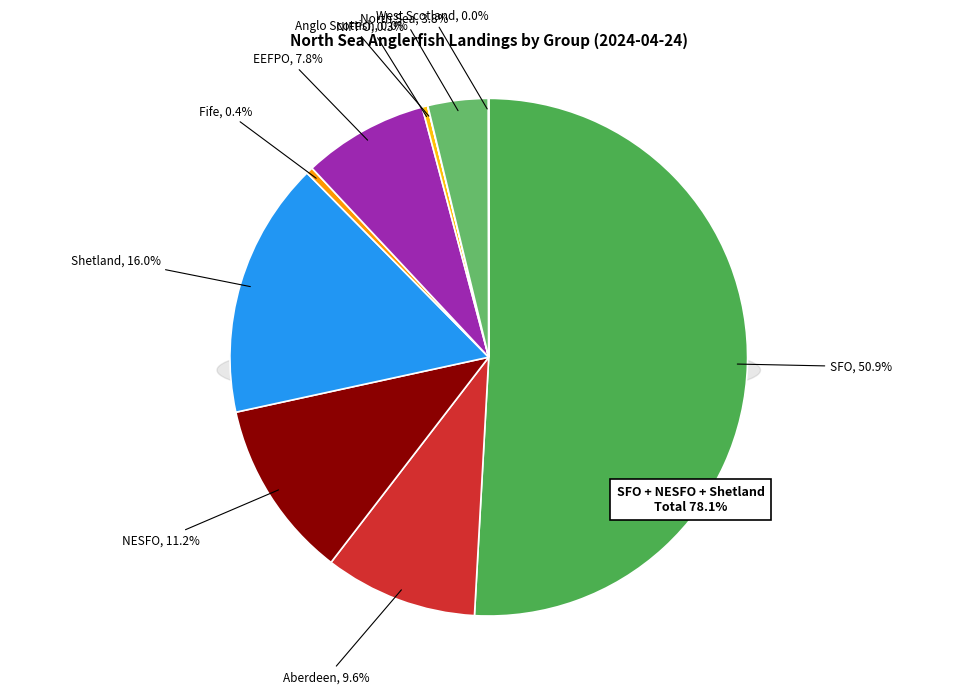

To the nearest percent, what portion does Shetland represent?

16%